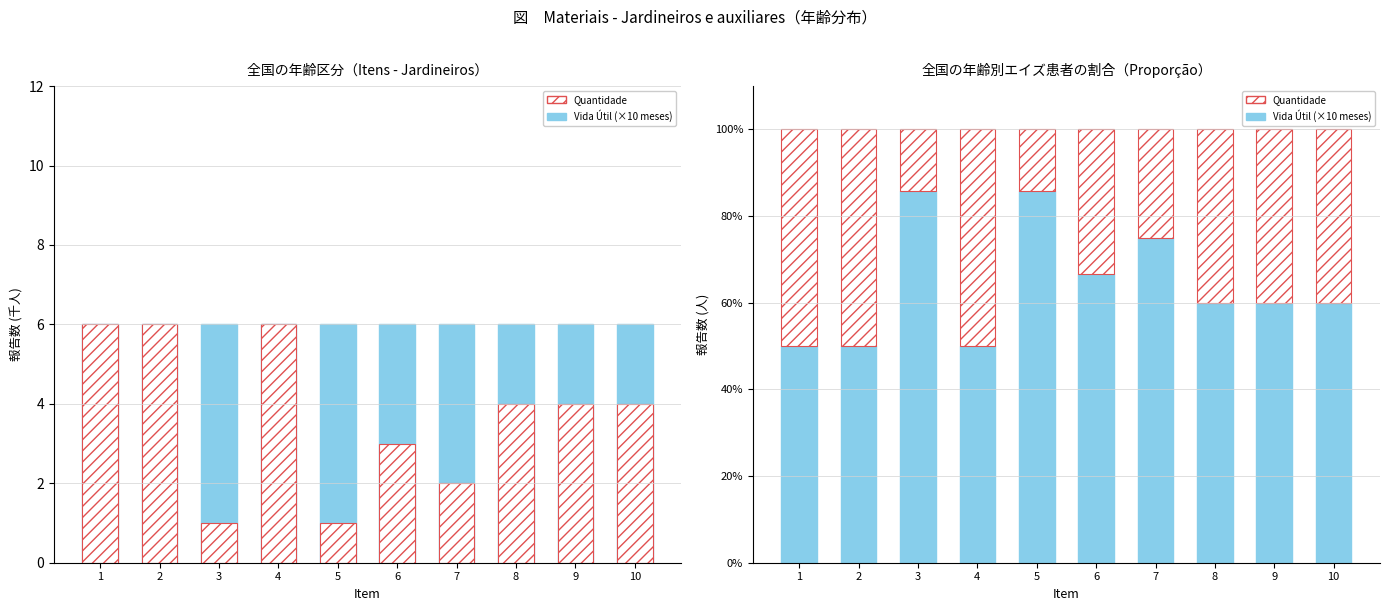

Rank the categories by Vida Útil (×10 meses) value from highest to lowest.

3, 5, 7, 6, 8, 9, 10, 1, 2, 4